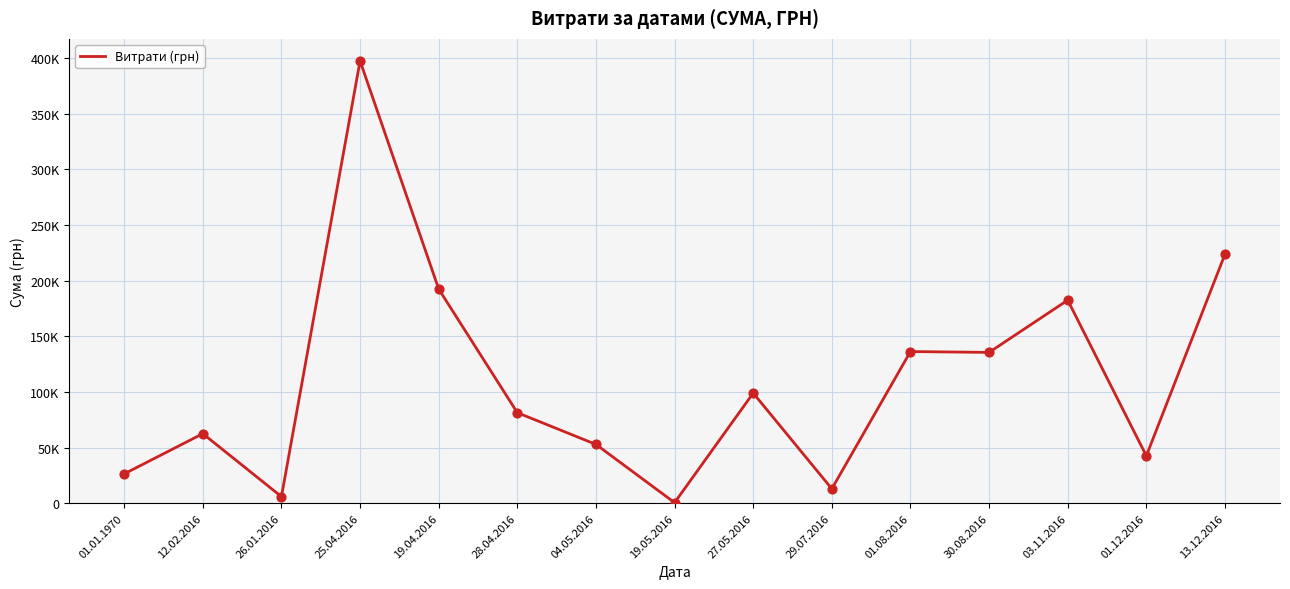

Does the chart have visible grid lines?

Yes